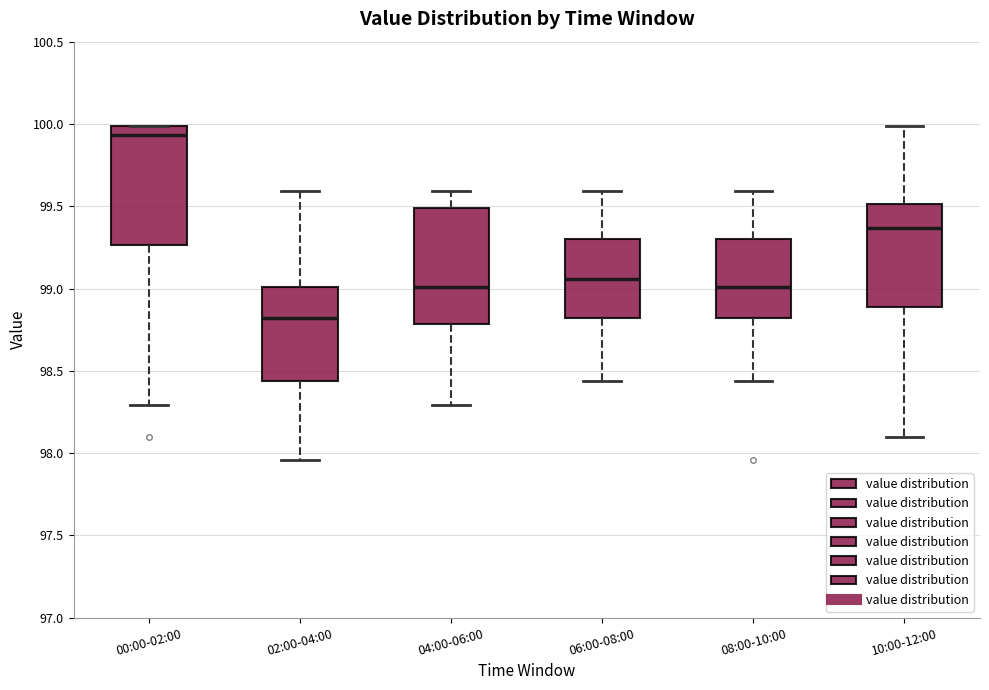

Reading left to right, read every box against the y-axis: the position of its median line, the range the box covers, and the ends of its whiskers. The values are not printed on the chart, so give them approximately, as read against the axis.

00:00-02:00: median 99.95, box 99.25 to 100.00, whiskers 98.30 to 100.00
02:00-04:00: median 98.80, box 98.45 to 99.00, whiskers 97.95 to 99.60
04:00-06:00: median 99.00, box 98.80 to 99.50, whiskers 98.30 to 99.60
06:00-08:00: median 99.05, box 98.80 to 99.30, whiskers 98.45 to 99.60
08:00-10:00: median 99.00, box 98.80 to 99.30, whiskers 98.45 to 99.60
10:00-12:00: median 99.35, box 98.90 to 99.50, whiskers 98.10 to 100.00